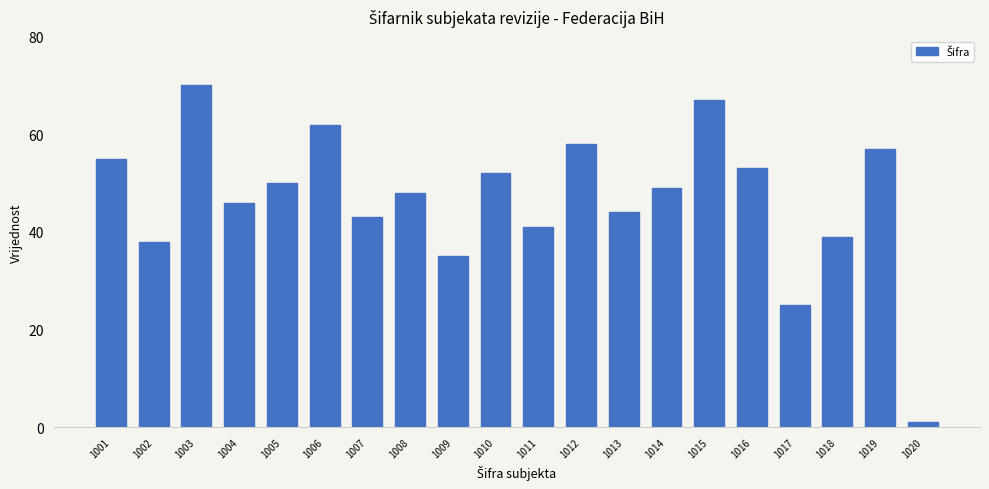

What is the value of the 8th bar from the left?

48